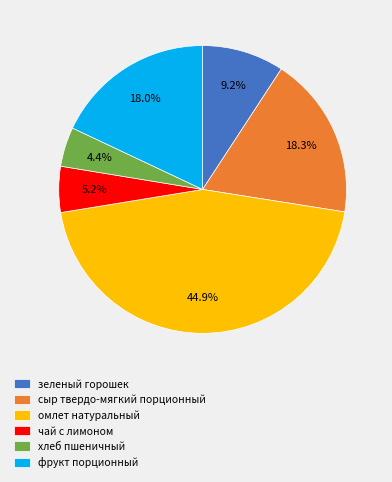

To the nearest percent, what is the difference between the фрукт порционный and омлет натуральный slice percentages?

27%